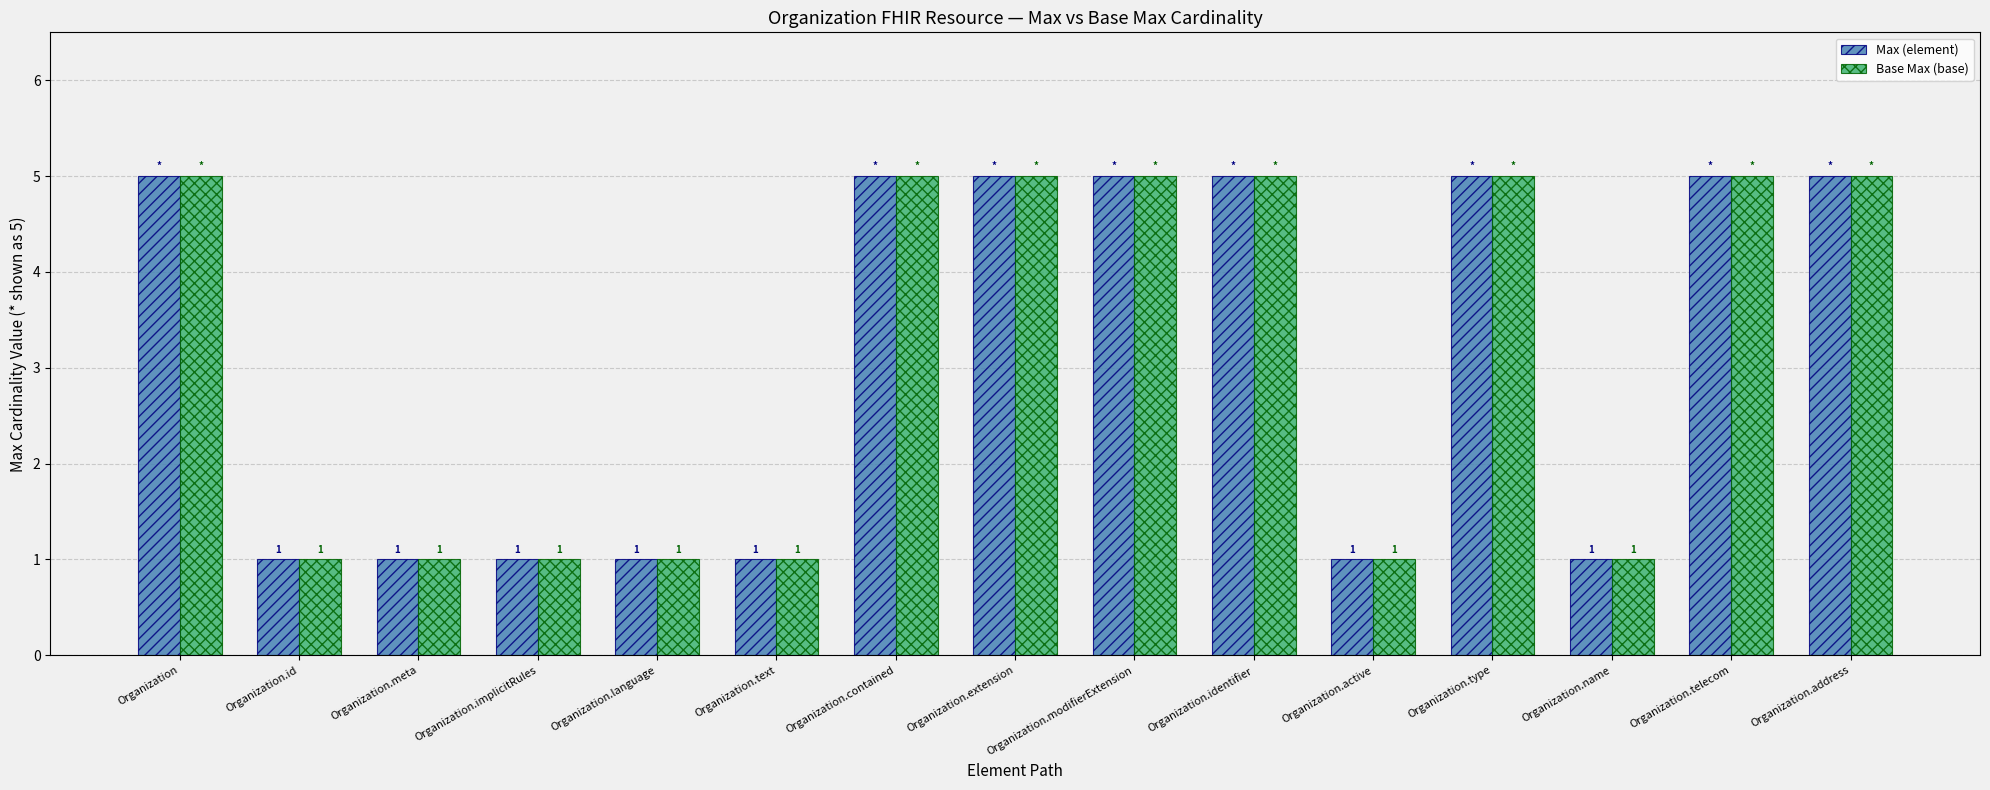

What is the sum of all Base Max (base) values?

47